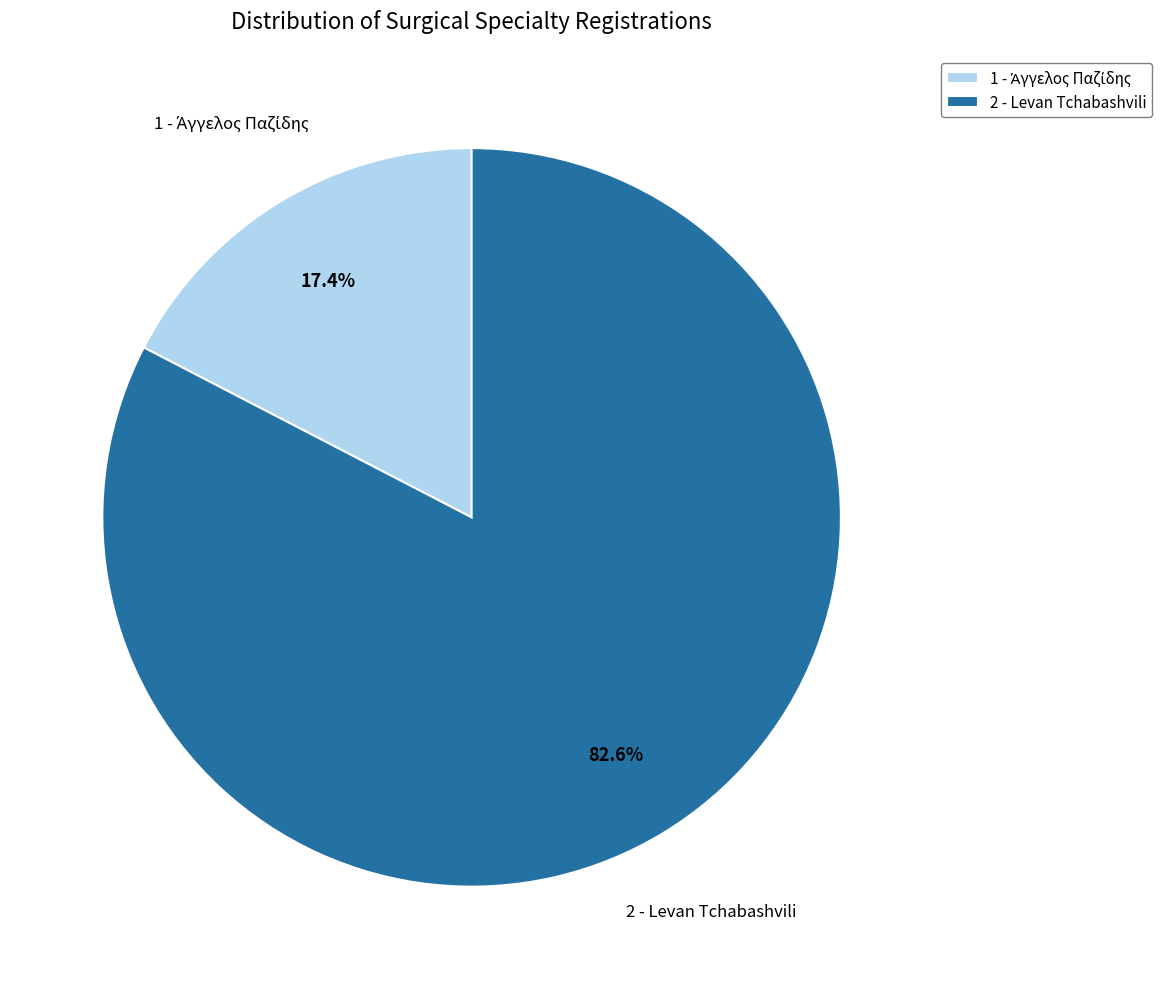

How many segments does this pie chart have?

2